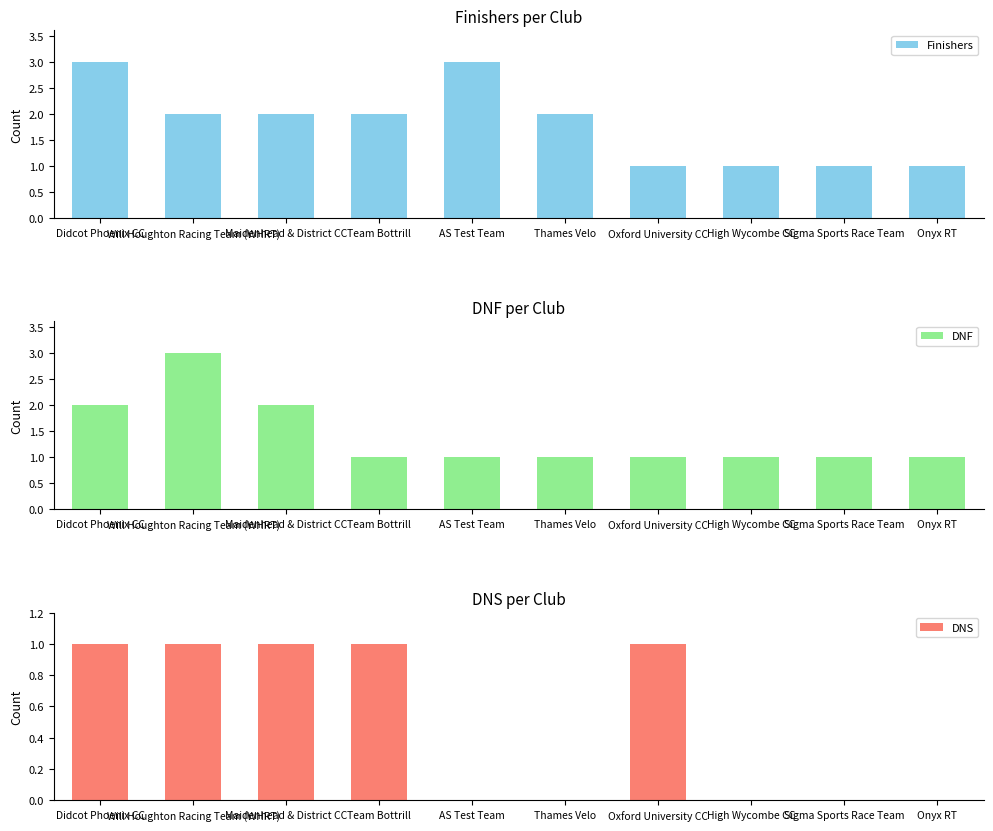

What is the sum of all DNS values?

5